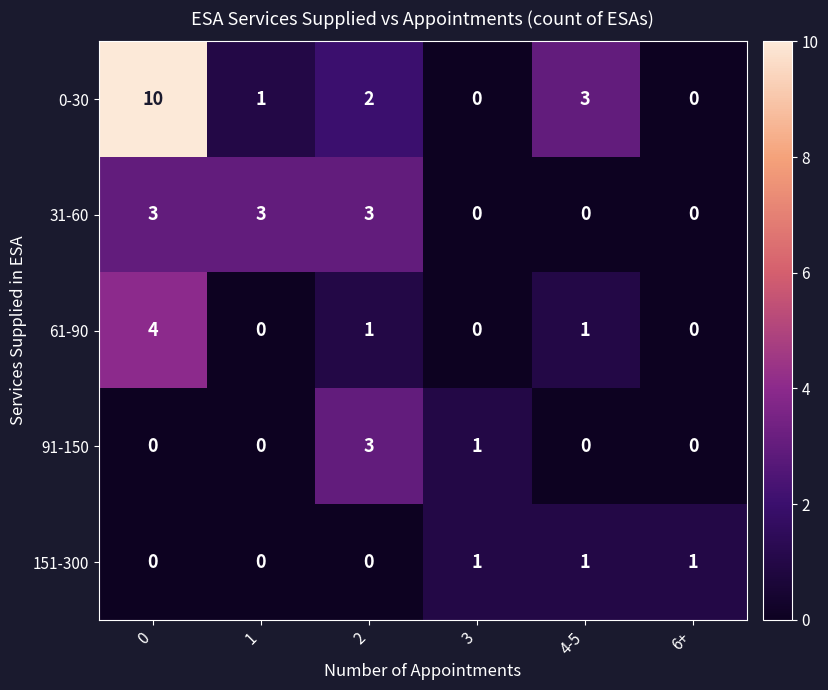

True or false: 0-30 has a value of 0 at 6+.

True